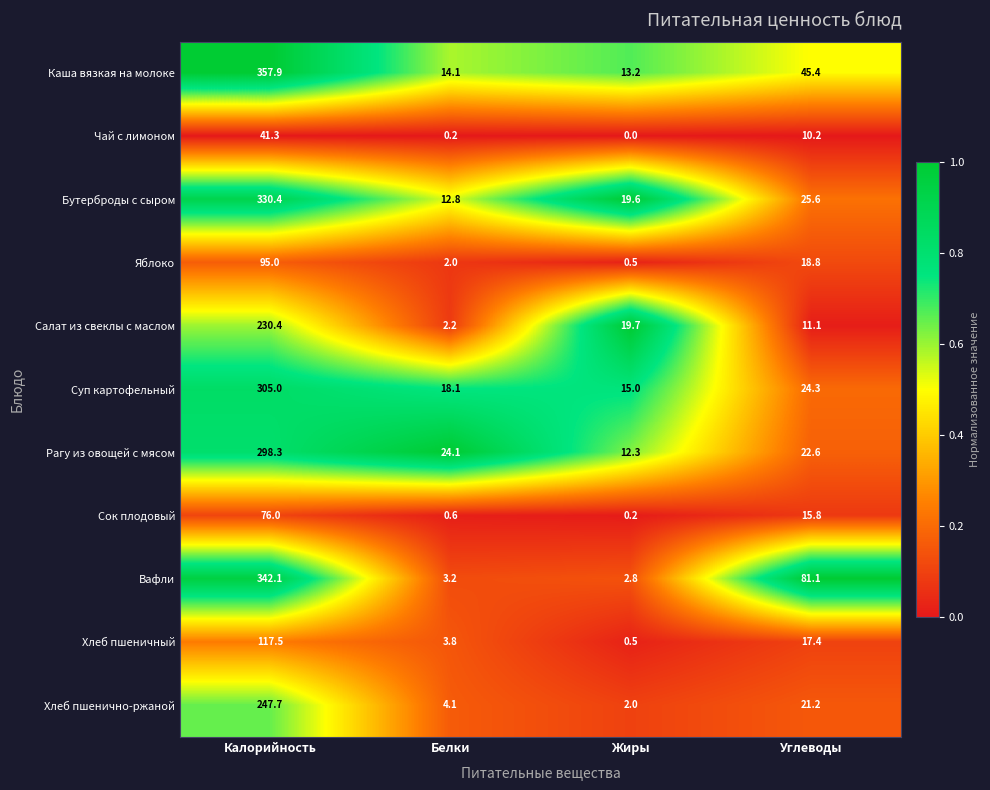

What is the total value across all series at Жиры?

85.8